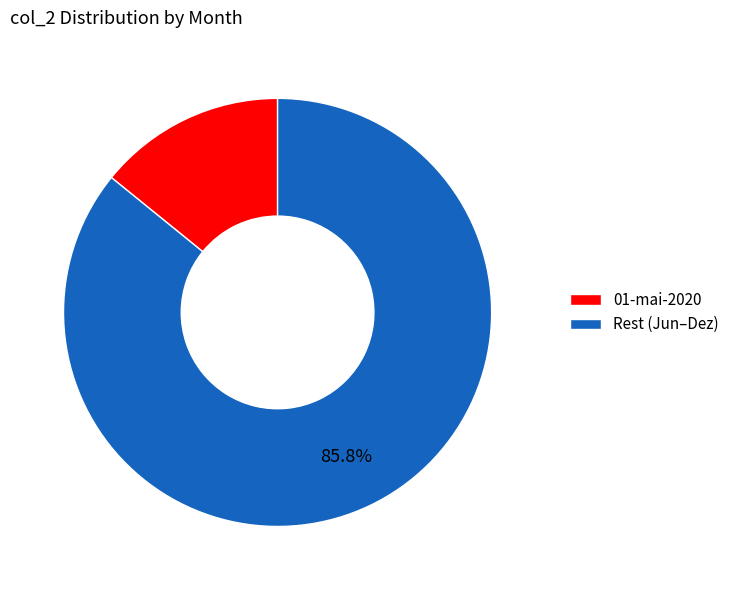

Rank the categories by value from highest to lowest.

Rest (Jun–Dez), 01-mai-2020